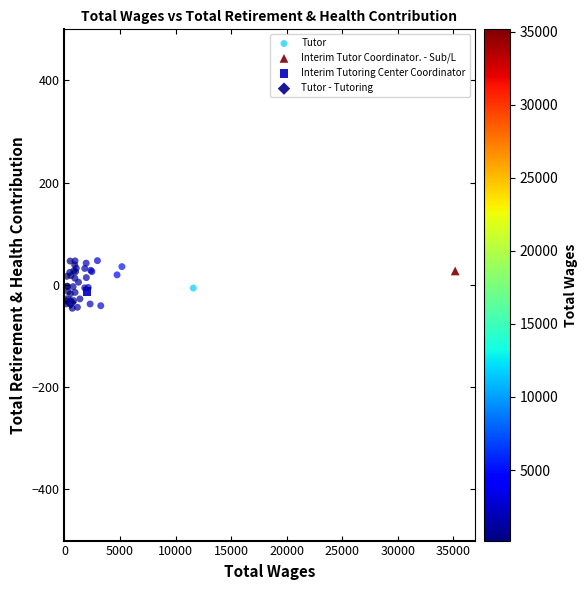

What are all the series names shown in the legend?

Tutor, Interim Tutor Coordinator. - Sub/L, Interim Tutoring Center Coordinator, Tutor - Tutoring